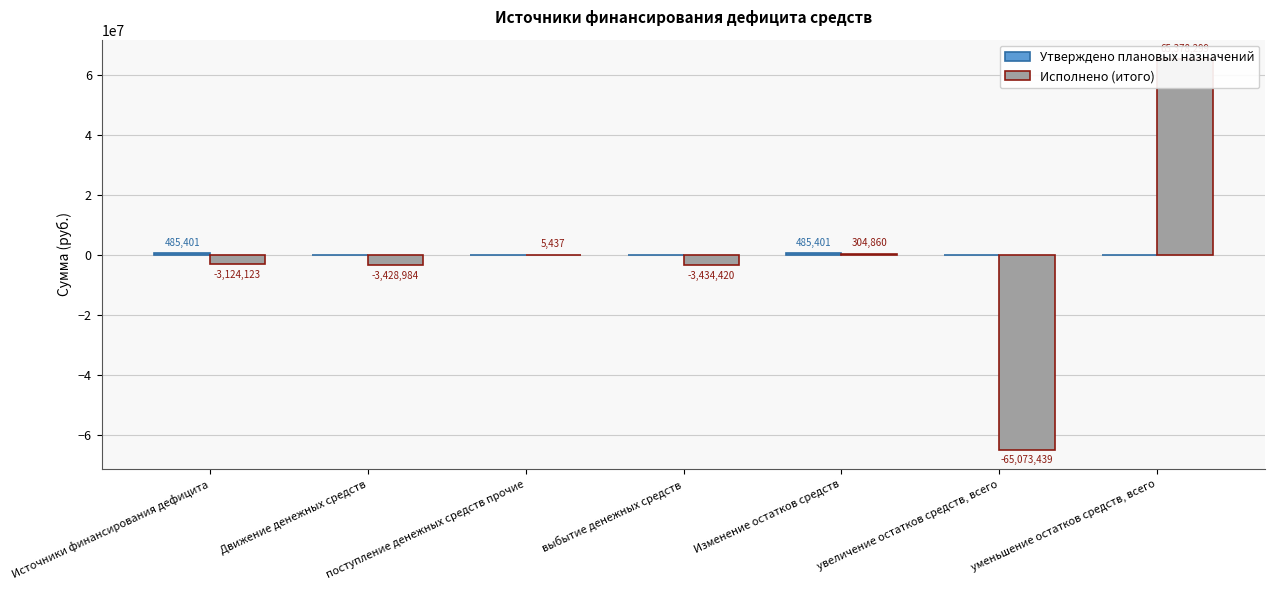

Between Движение денежных средств and поступление денежных средств прочие, which is larger?

Движение денежных средств